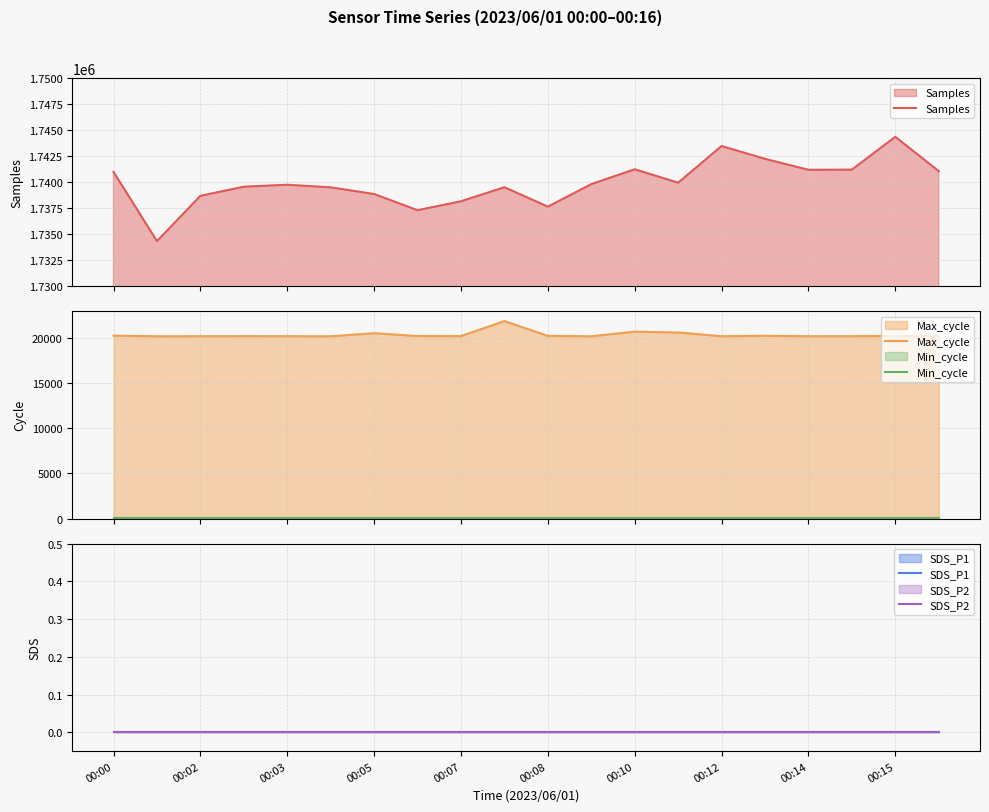

True or false: Samples and Max_cycle cross at least once.

False